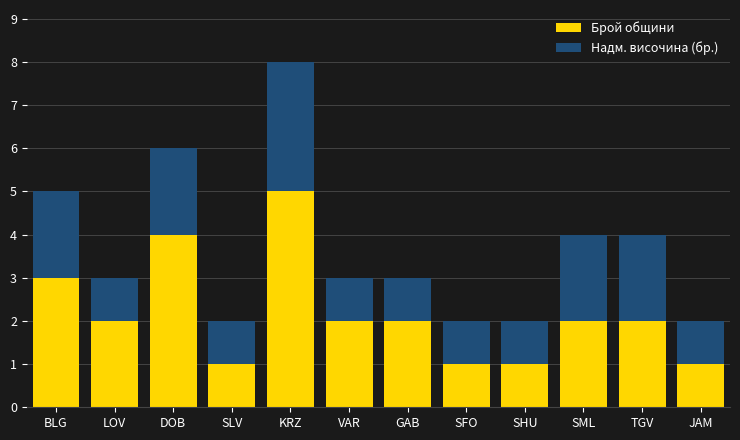

What is the total value across all series at DOB?

6